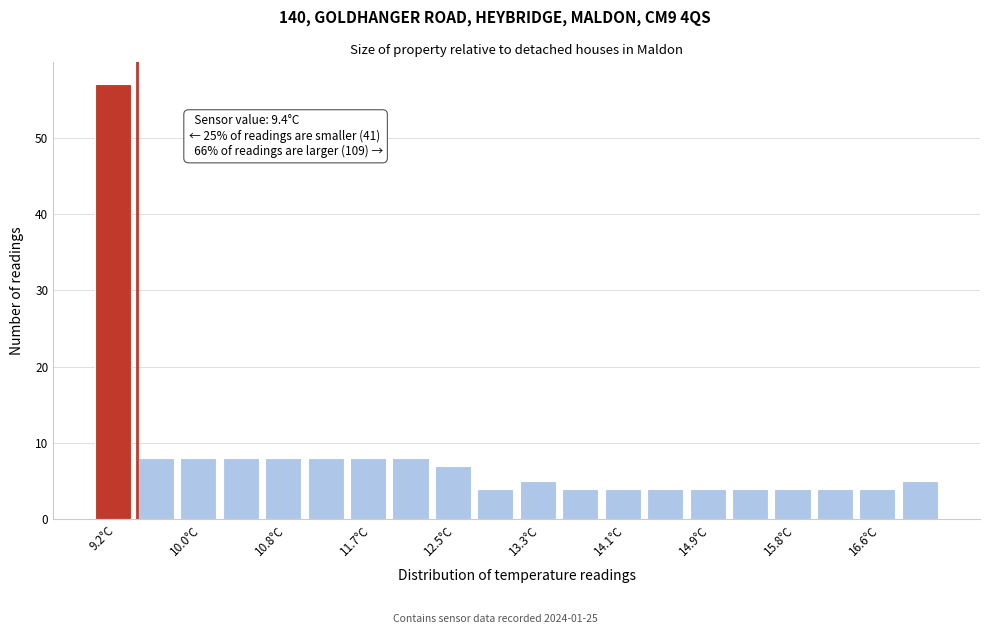

Over which range of the x-axis is the bar tallest?

9.00 to 9.41